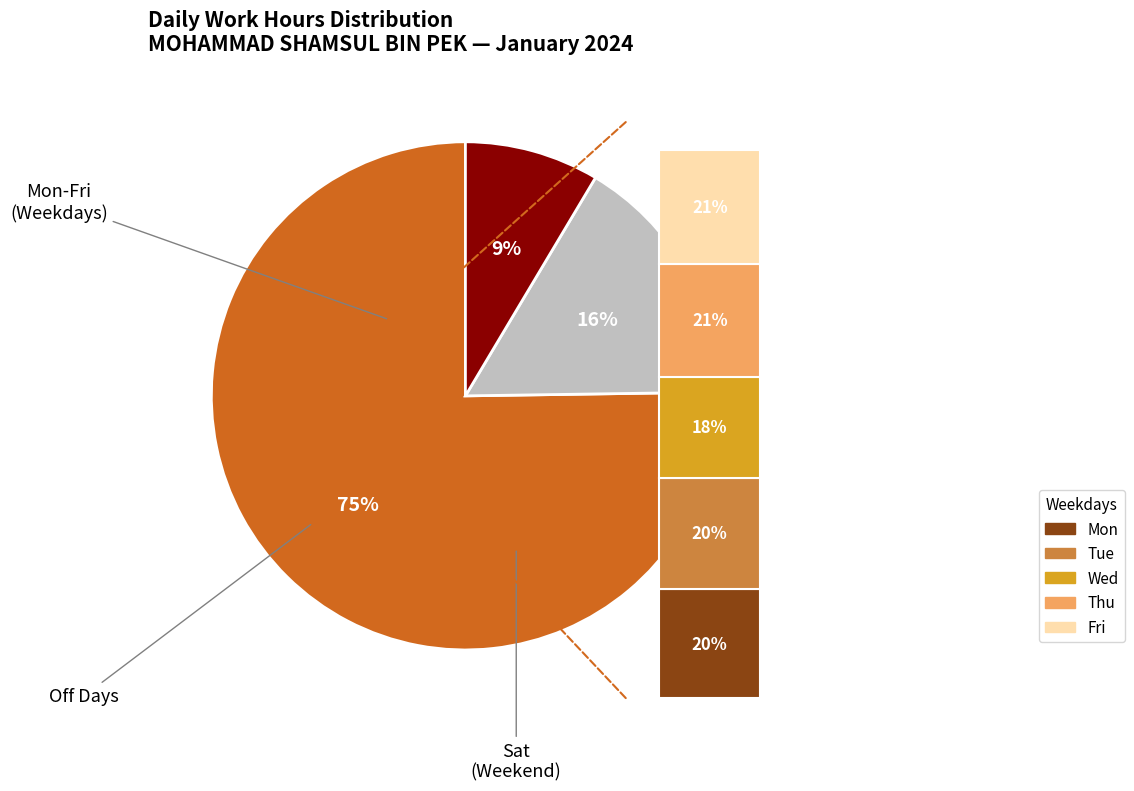

Is it true that Mon is 8% of the pie?

False